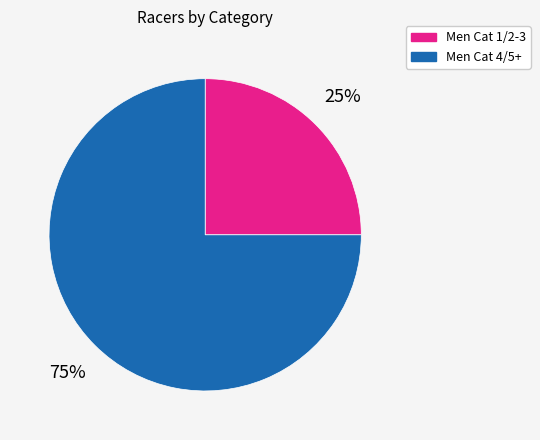

To the nearest percent, what is the average slice percentage?

50%